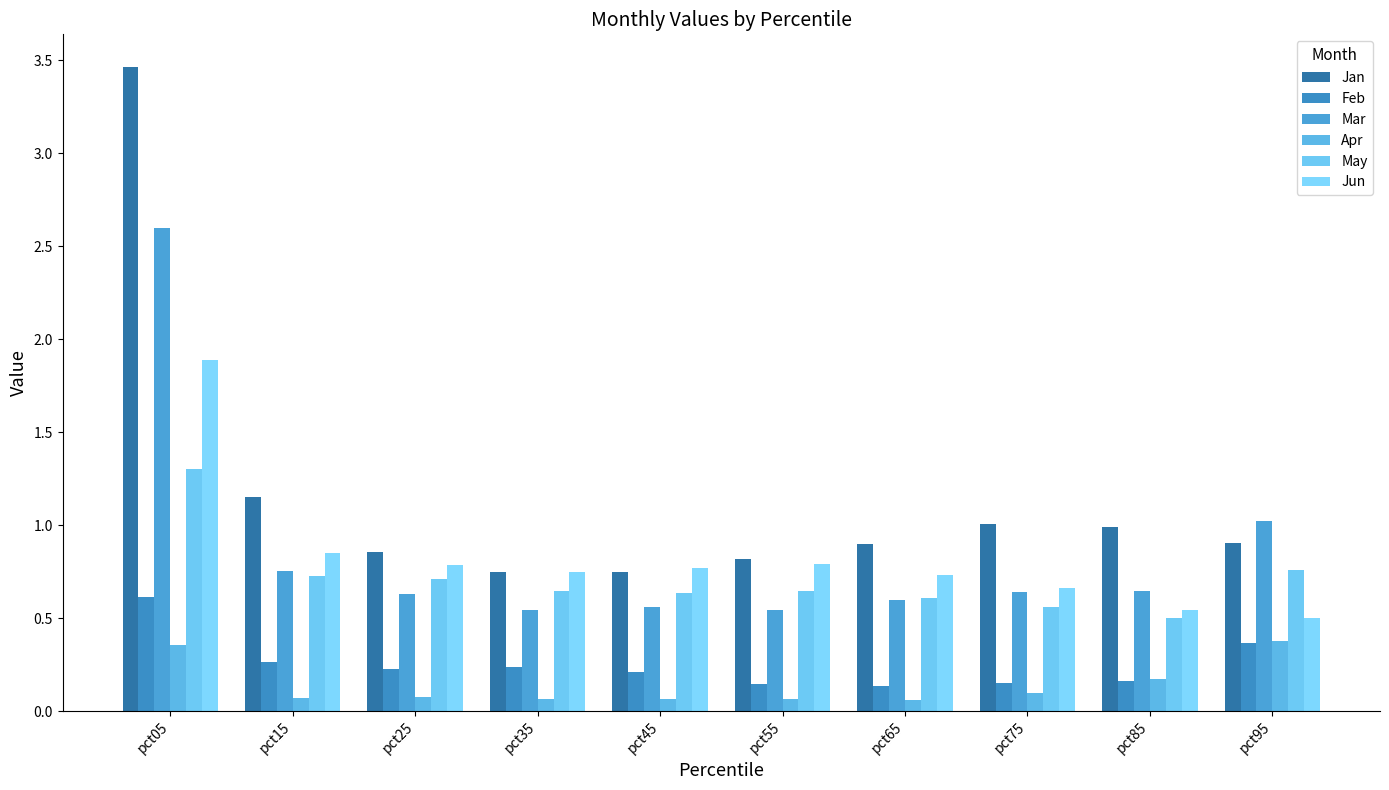

How many bars are there in total?

60